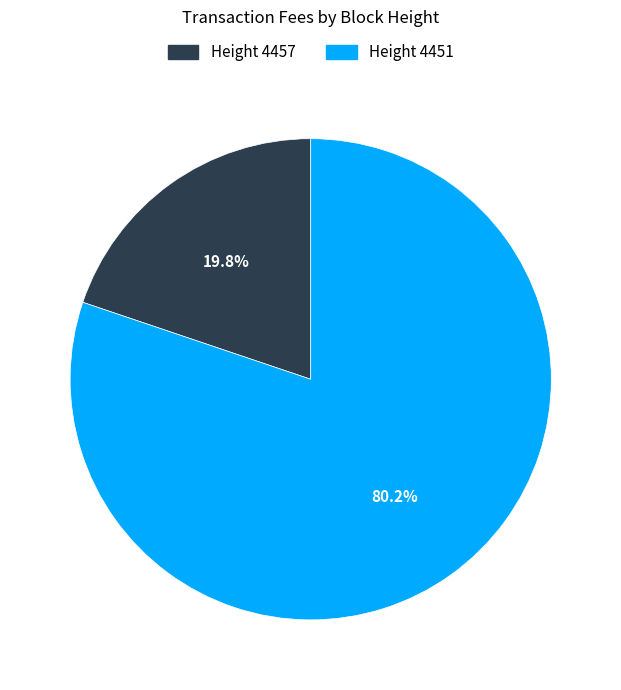

What is the total percentage of Height 4457 and Height 4451?

100.0%